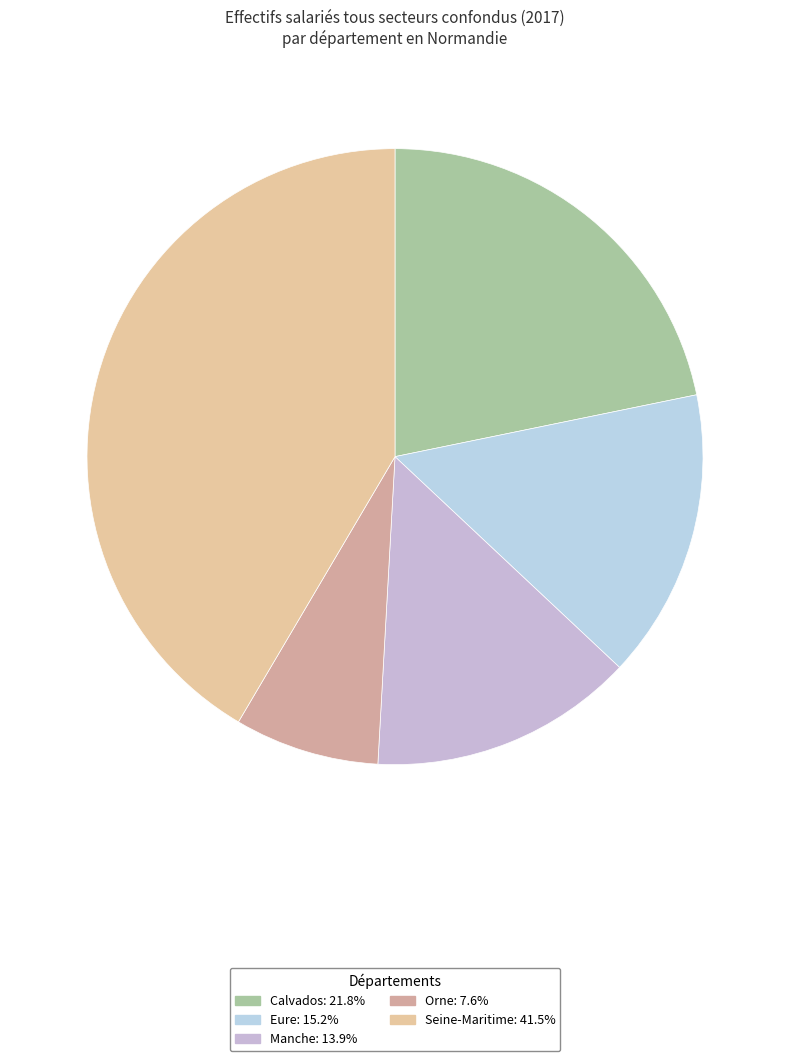

To the nearest percent, what percentage of the pie is Eure?

15%